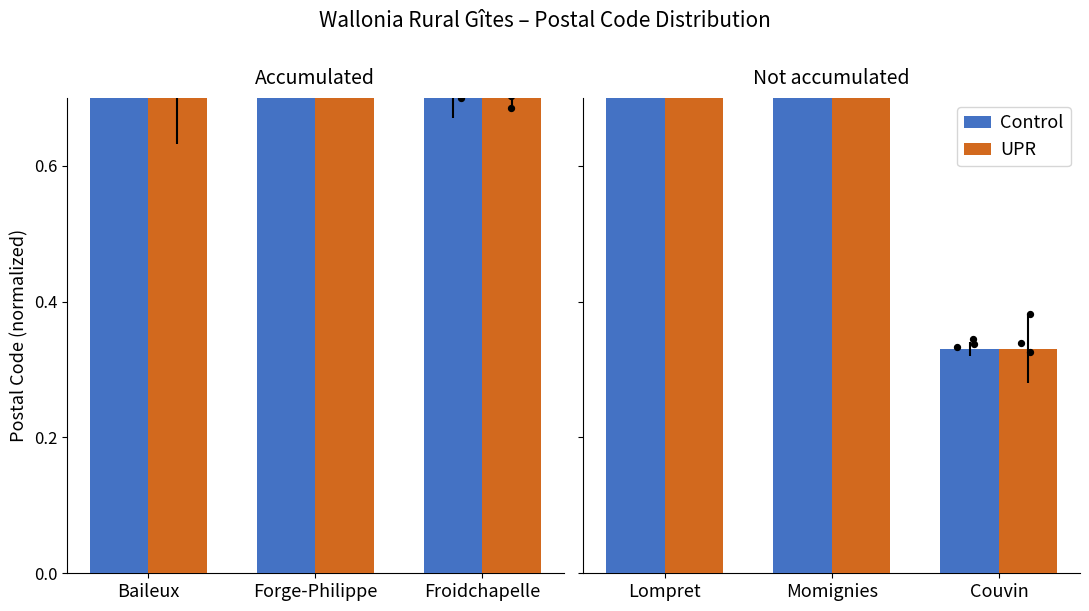

Which series reaches the maximum Y coordinate?

Control